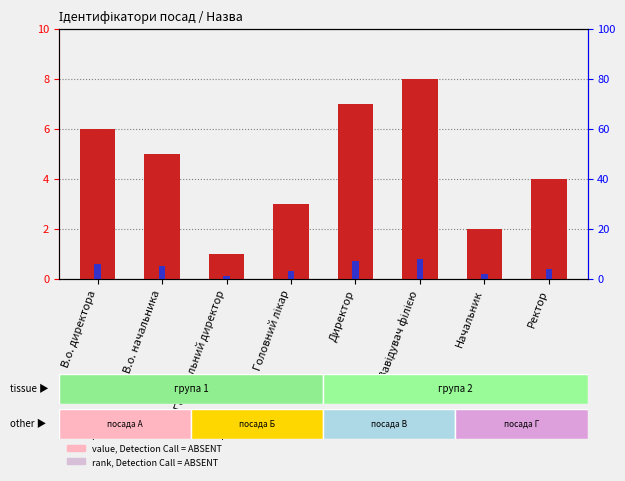

At which label does value, Detection Call = ABSENT reach its peak?

Завідувач філією